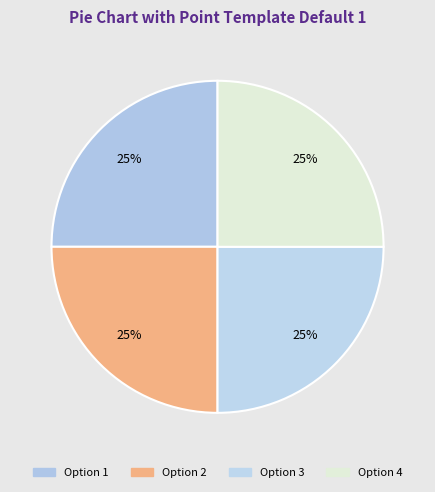

Count the number of slices in the pie.

4